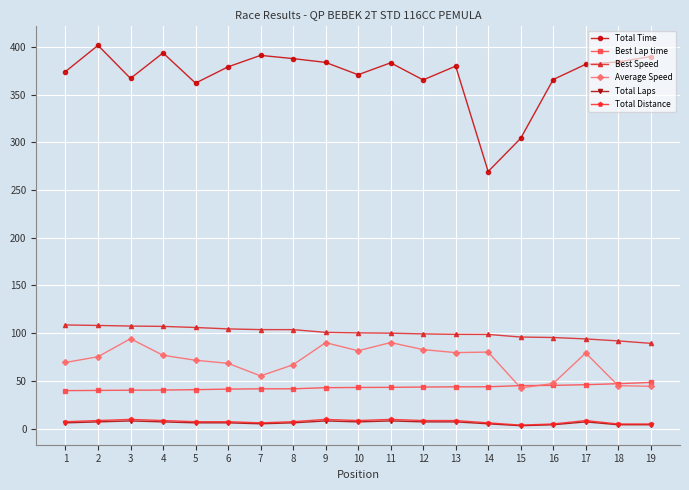

What is the approximate value of Best Lap time at 3?

40.2